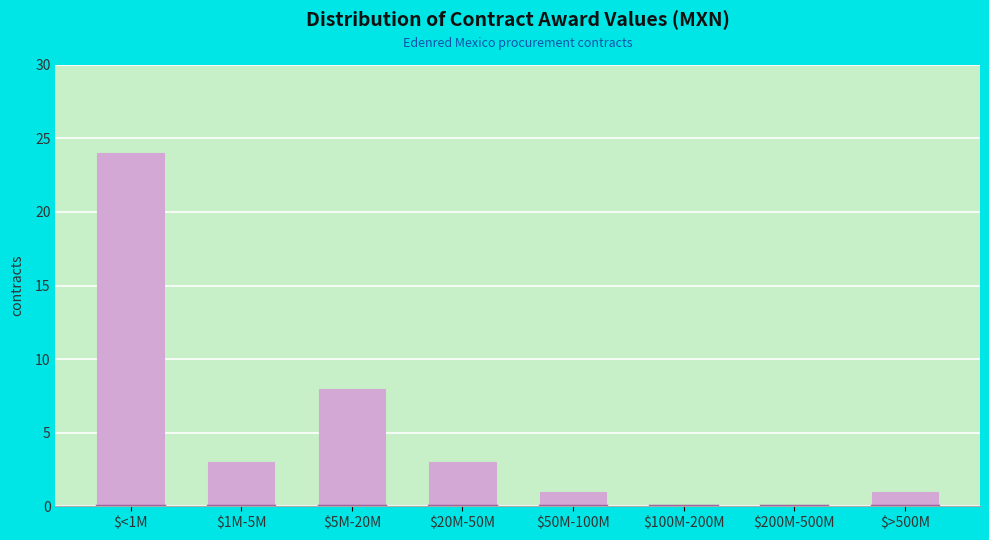

At which label is the value closest to 12?

$5M-20M